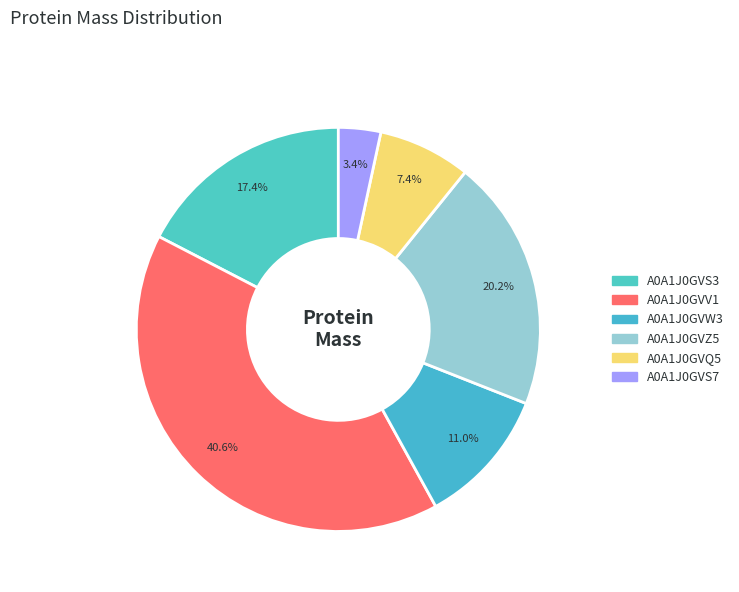

True or false: A0A1J0GVQ5 accounts for 7% of the total.

True